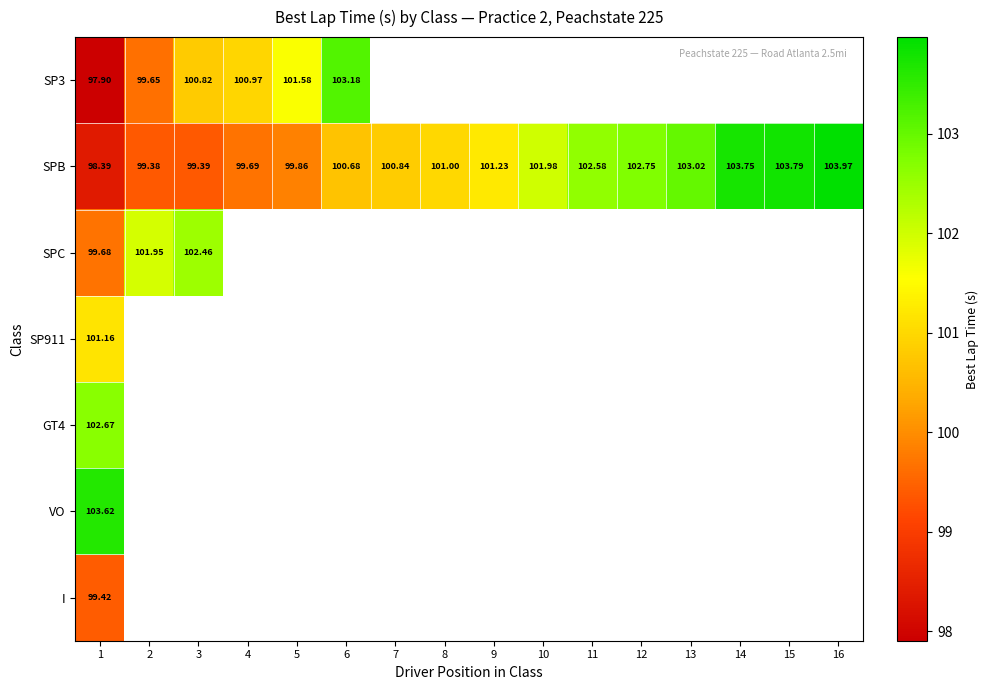

What is the difference between the SPB values at 13 and 4?

3.3